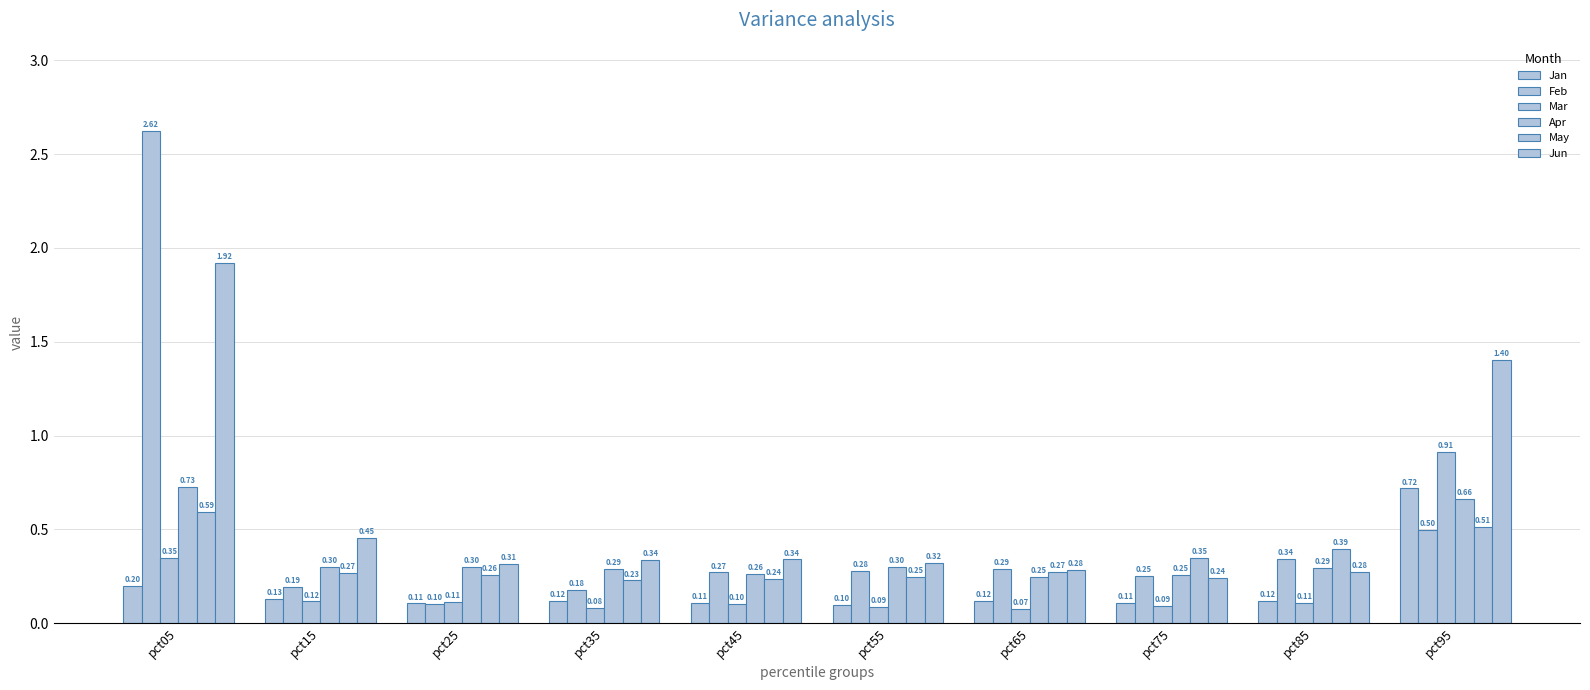

Between pct45 and pct65, which series saw the biggest shift?

Jun